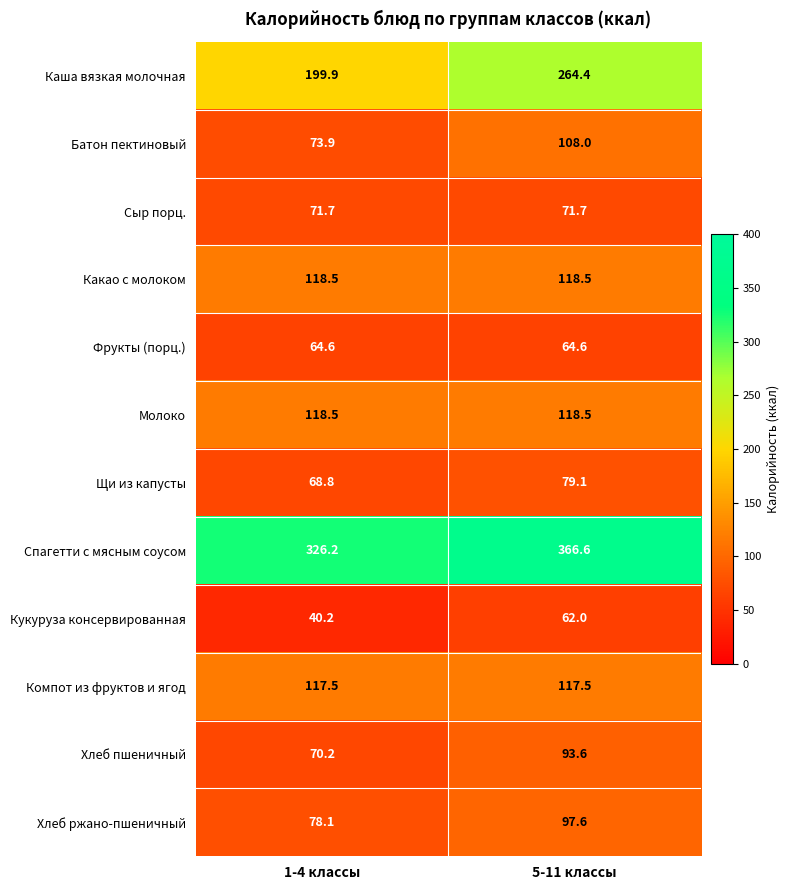

Reading right to left, what are all the values shown in this chart?

Каша вязкая молочная: 264.4	199.9
Батон пектиновый: 108.0	73.9
Сыр порц.: 71.7	71.7
Какао с молоком: 118.5	118.5
Фрукты (порц.): 64.6	64.6
Молоко: 118.5	118.5
Щи из капусты: 79.1	68.8
Спагетти с мясным соусом: 366.6	326.2
Кукуруза консервированная: 62.0	40.2
Компот из фруктов и ягод: 117.5	117.5
Хлеб пшеничный: 93.6	70.2
Хлеб ржано-пшеничный: 97.6	78.1